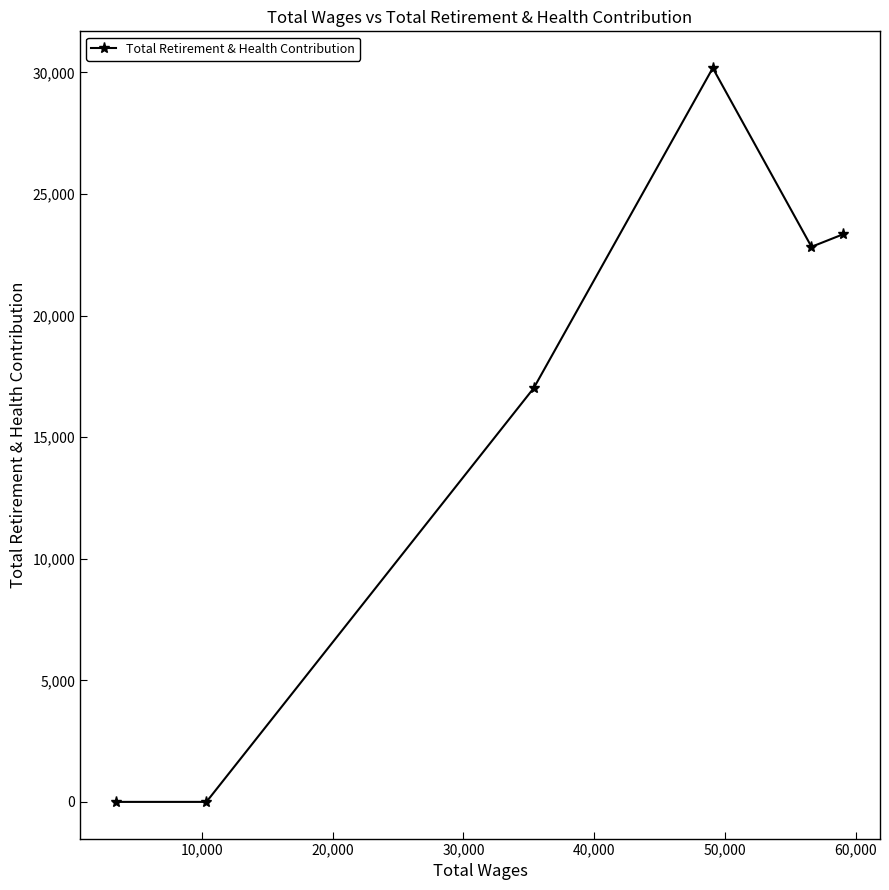

True or false: there are more than 1 points higher than both neighbors.

False